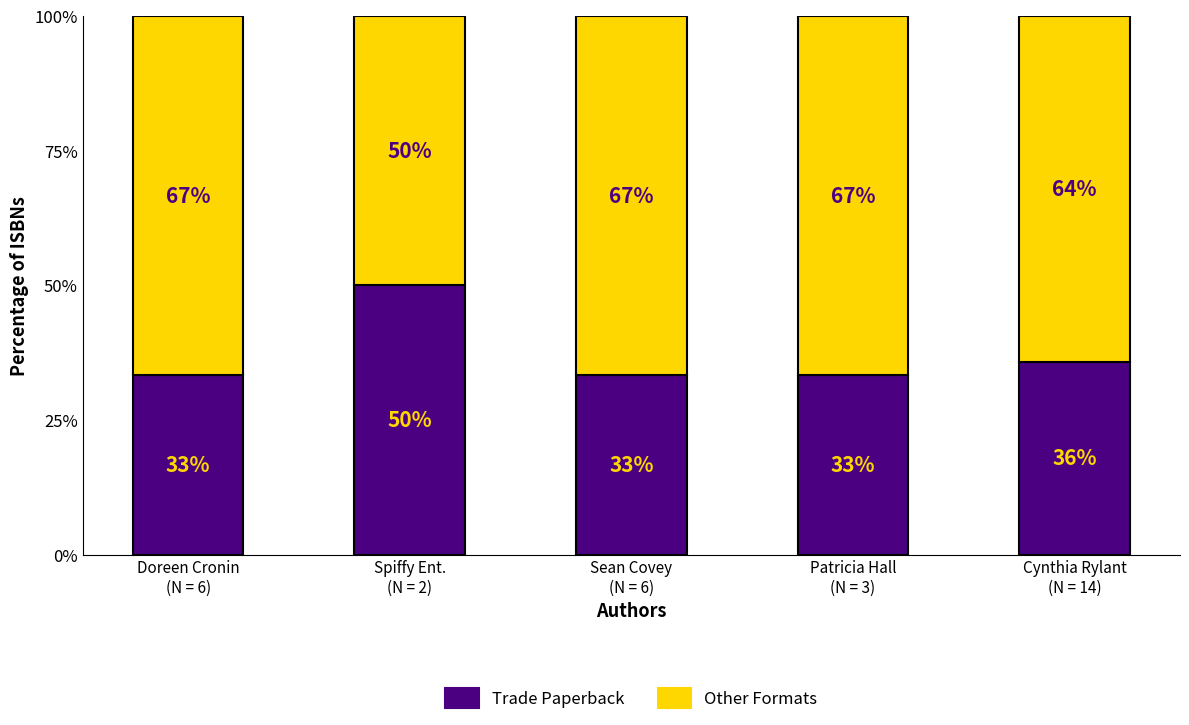

What is the minimum value for Trade Paperback?

33.3